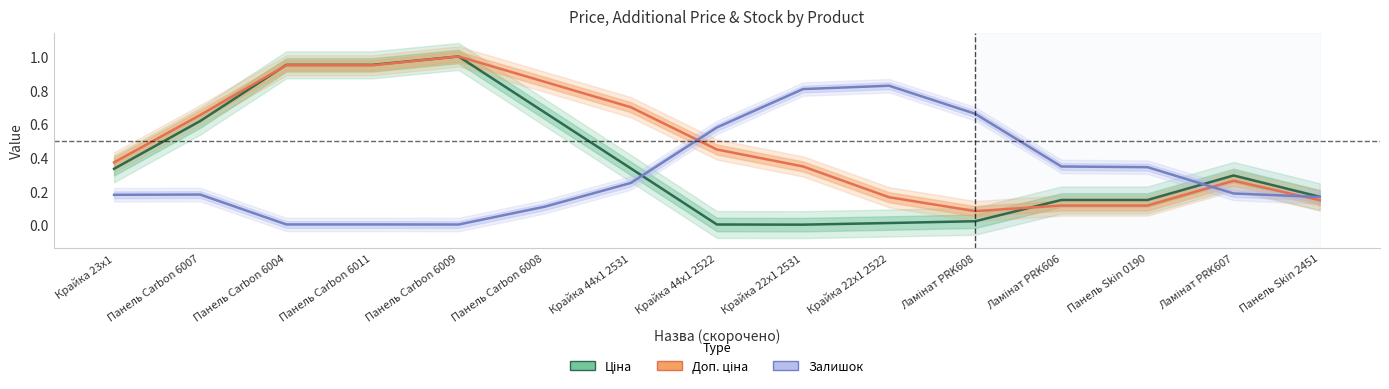

The value of Ціна at Ламінат PRK607 is 0.3. True or false?

True